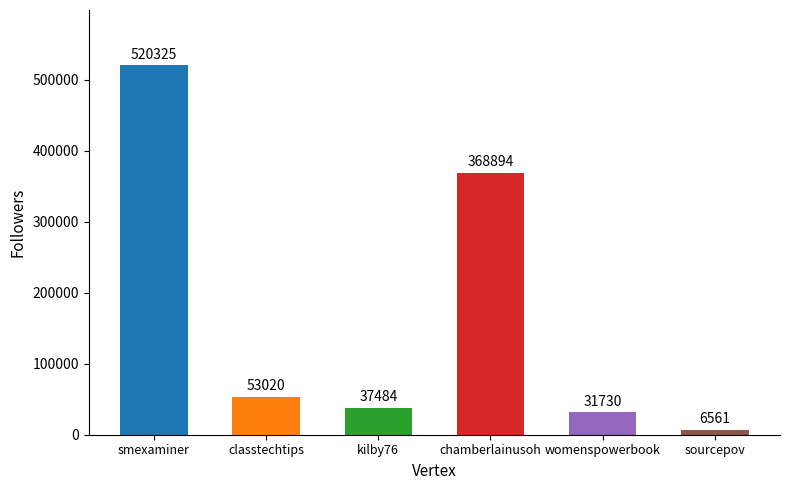

Which label corresponds to the largest value in the chart?

smexaminer